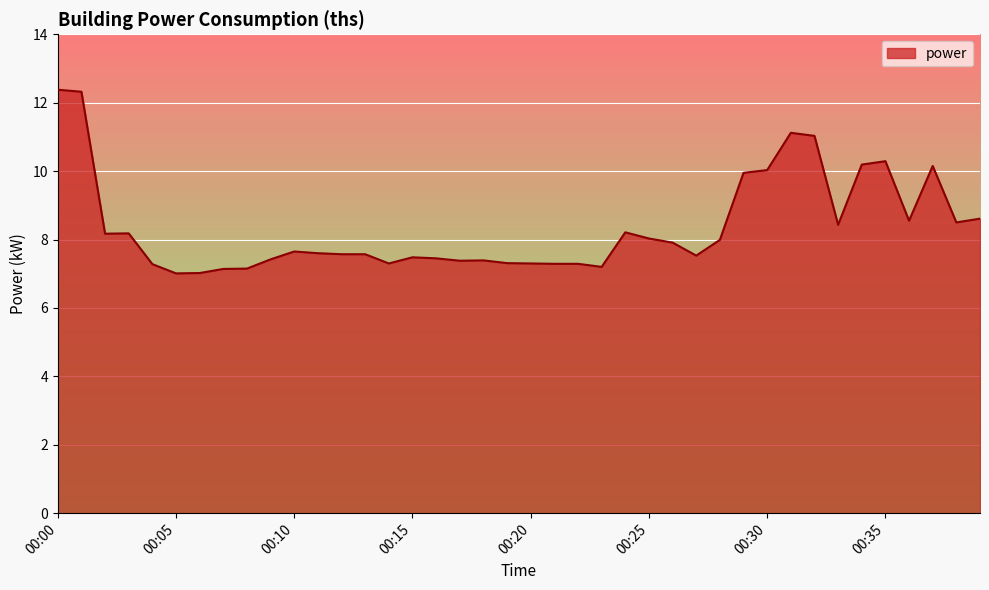

What is the greatest value displayed?

12.4